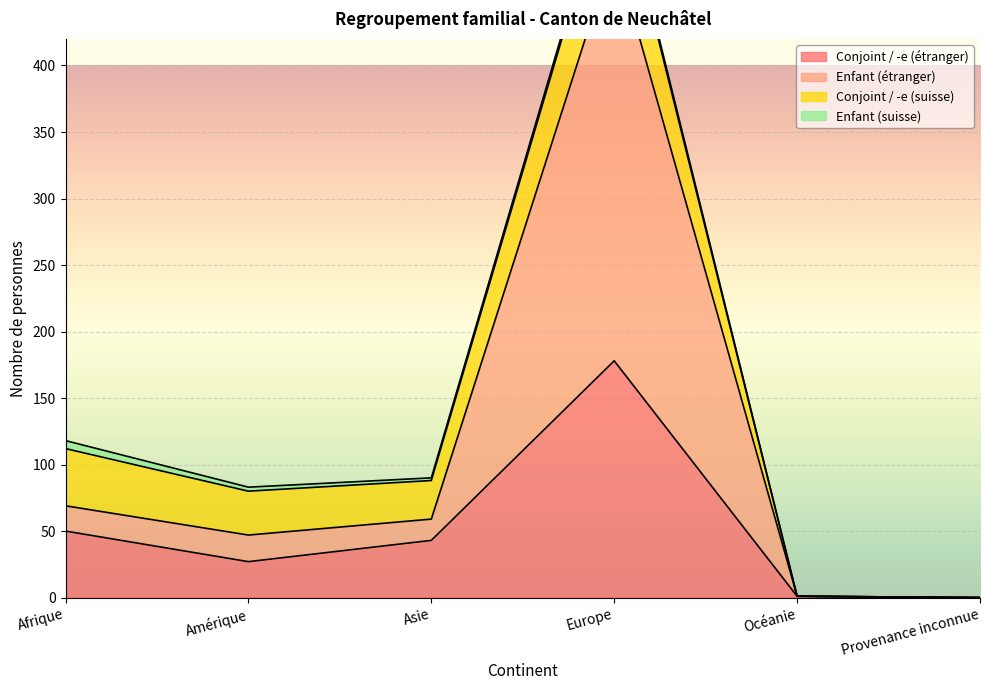

What value does the Conjoint / -e (étranger) series have at Asie?

43